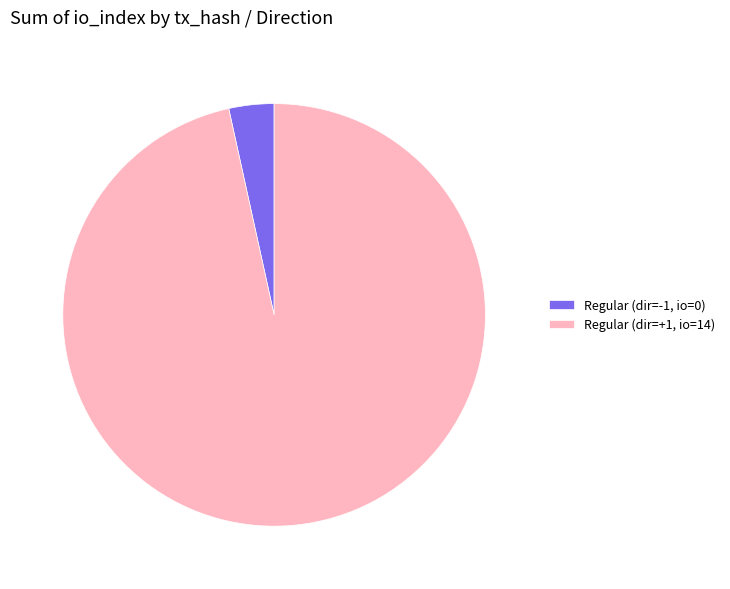

True or false: Regular (dir=+1, io=14) accounts for 97% of the total.

True